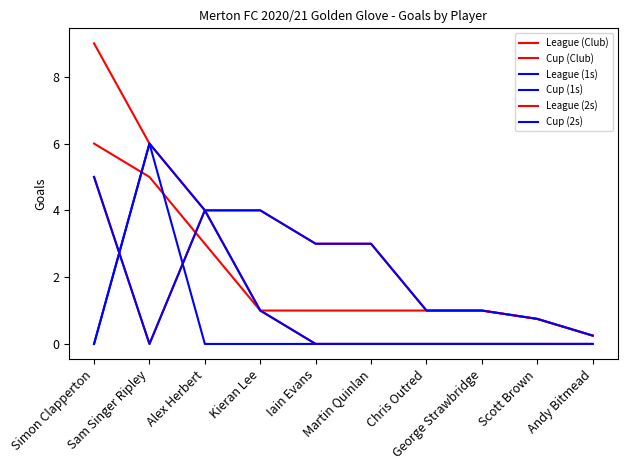

What is the label of the 5th point from the right?

Martin Quinlan